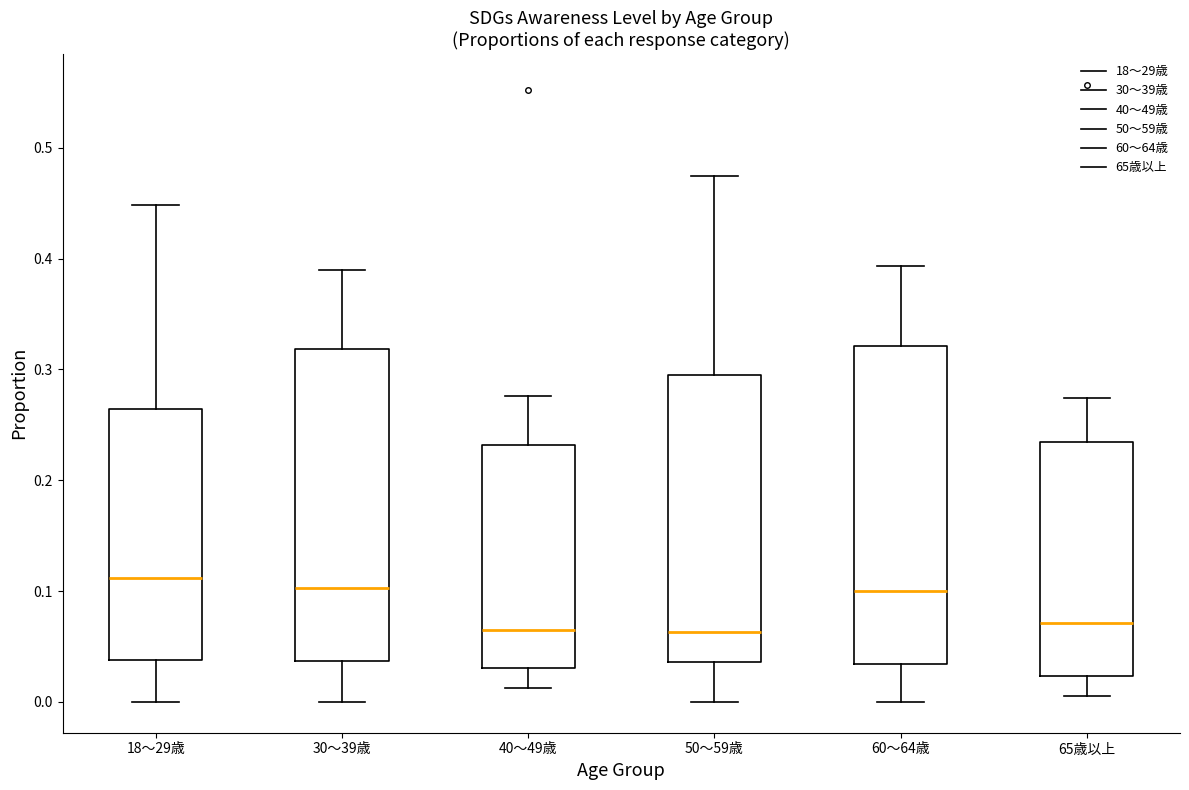

Where does the lower whisker of the box for 65歳以上 end on the y-axis? The values are not printed on the chart, so give them approximately, as read against the axis.

0.01